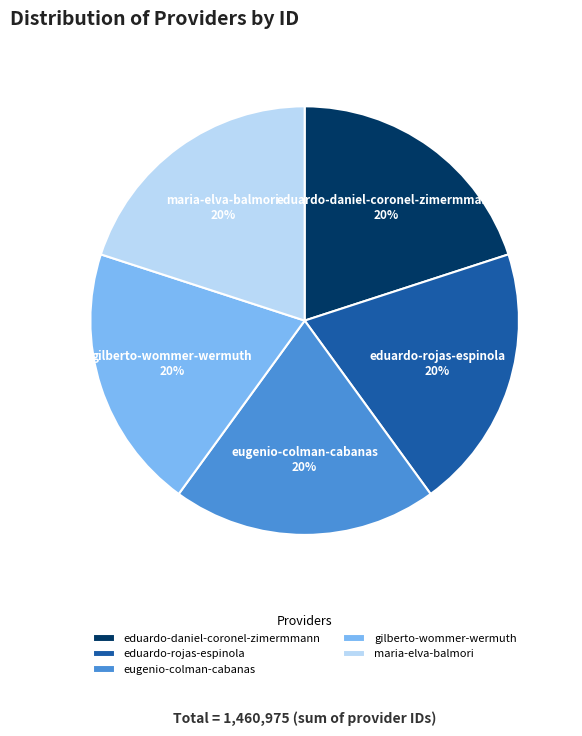

Approximately how many times larger is the value at eduardo-daniel-coronel-zimermmann compared to eugenio-colman-cabanas?

1.0